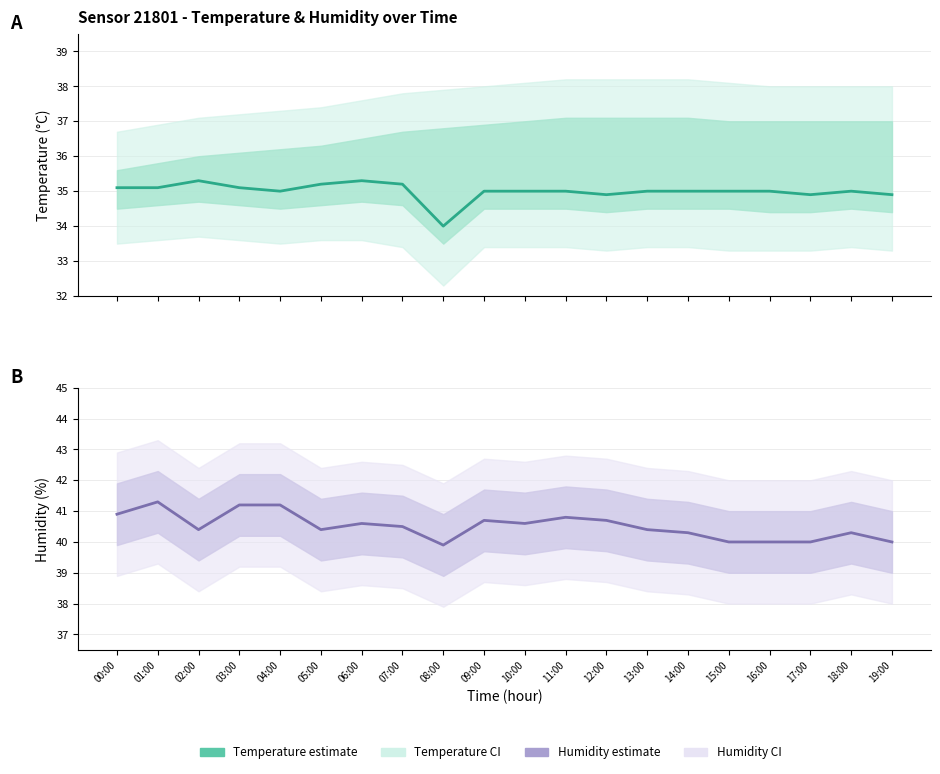

Reading left to right, what are all the values shown in this chart?

temperature: 35.1	35.1	35.3	35.1	35.0	35.2	35.3	35.2	34.0	35.0	35.0	35.0	34.9	35.0	35.0	35.0	35.0	34.9	35.0	34.9
humidity: 40.9	41.3	40.4	41.2	41.2	40.4	40.6	40.5	39.9	40.7	40.6	40.8	40.7	40.4	40.3	40.0	40.0	40.0	40.3	40.0